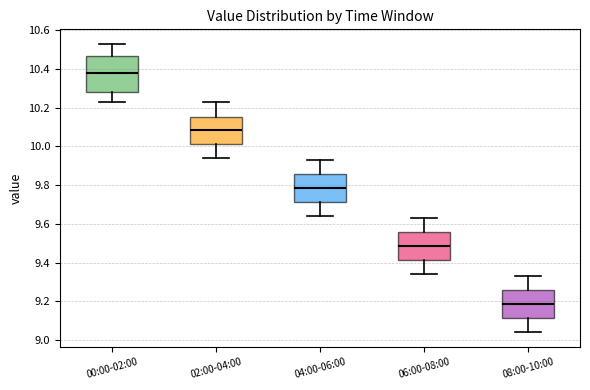

Reading left to right, transcribe this box plot: for each box, give where its median line is, the range the box spans, and where its two whiskers end, as read against the y-axis. The values are not printed on the chart, so give them approximately, as read against the axis.

00:00-02:00: median 10.38, box 10.28 to 10.46, whiskers 10.24 to 10.54
02:00-04:00: median 10.08, box 10.02 to 10.16, whiskers 9.94 to 10.24
04:00-06:00: median 9.78, box 9.72 to 9.86, whiskers 9.64 to 9.94
06:00-08:00: median 9.48, box 9.42 to 9.56, whiskers 9.34 to 9.64
08:00-10:00: median 9.18, box 9.12 to 9.26, whiskers 9.04 to 9.34